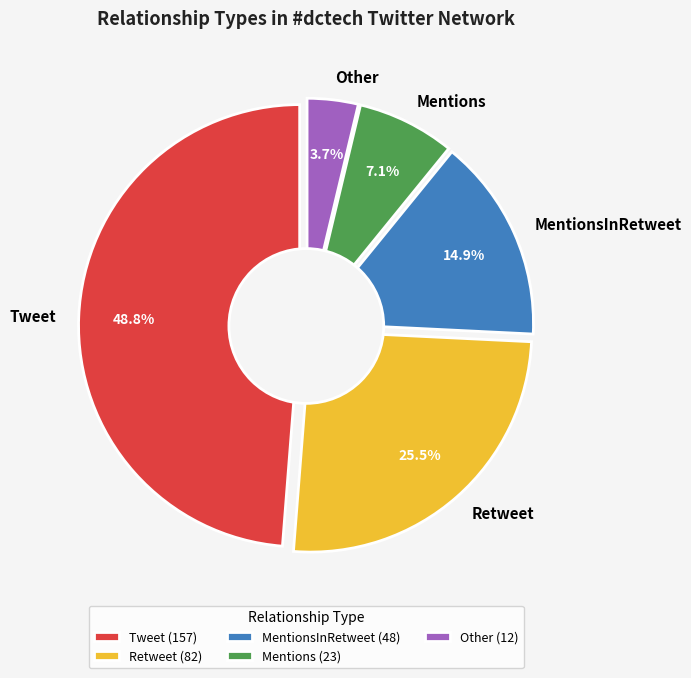

What percentage is the MentionsInRetweet slice, to the nearest percent?

15%